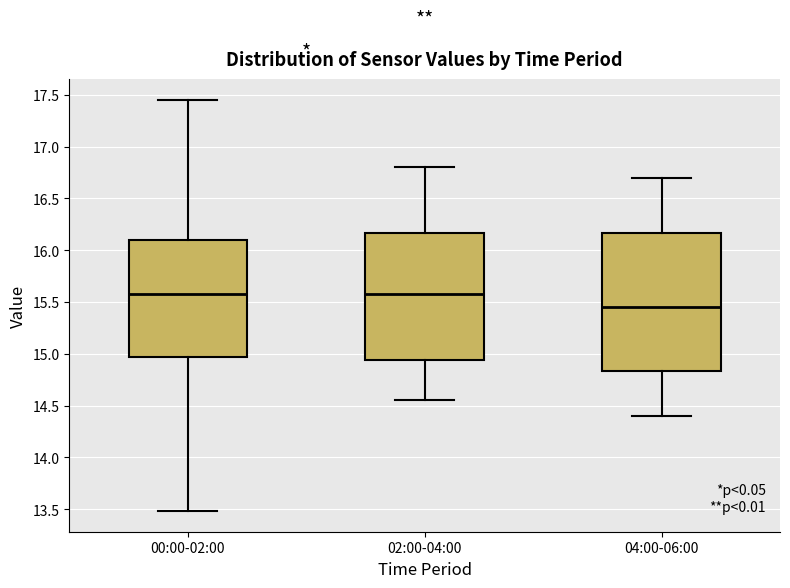

Which box has the lowest median line?

04:00-06:00